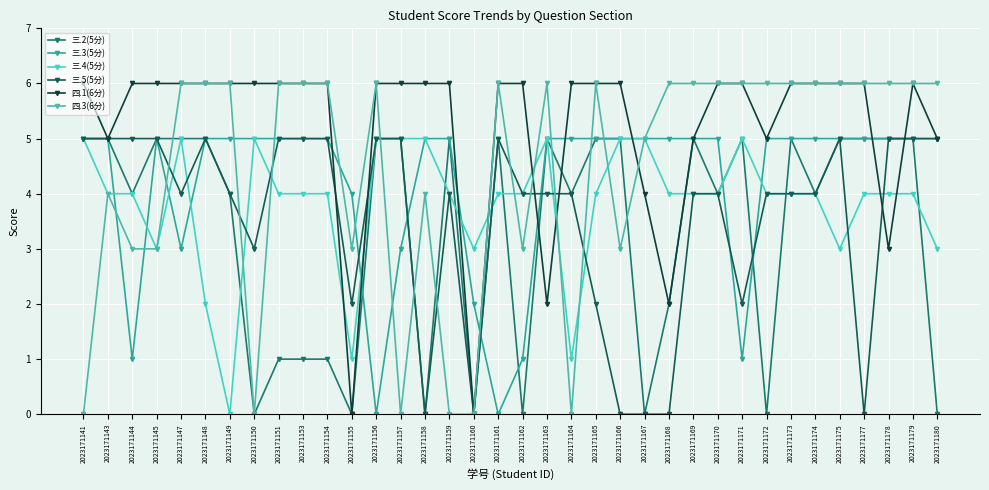

List the series in order of their peak value, lowest first.

三.2(5分), 三.3(5分), 三.4(5分), 三.5(5分), 四.1(6分), 四.3(6分)